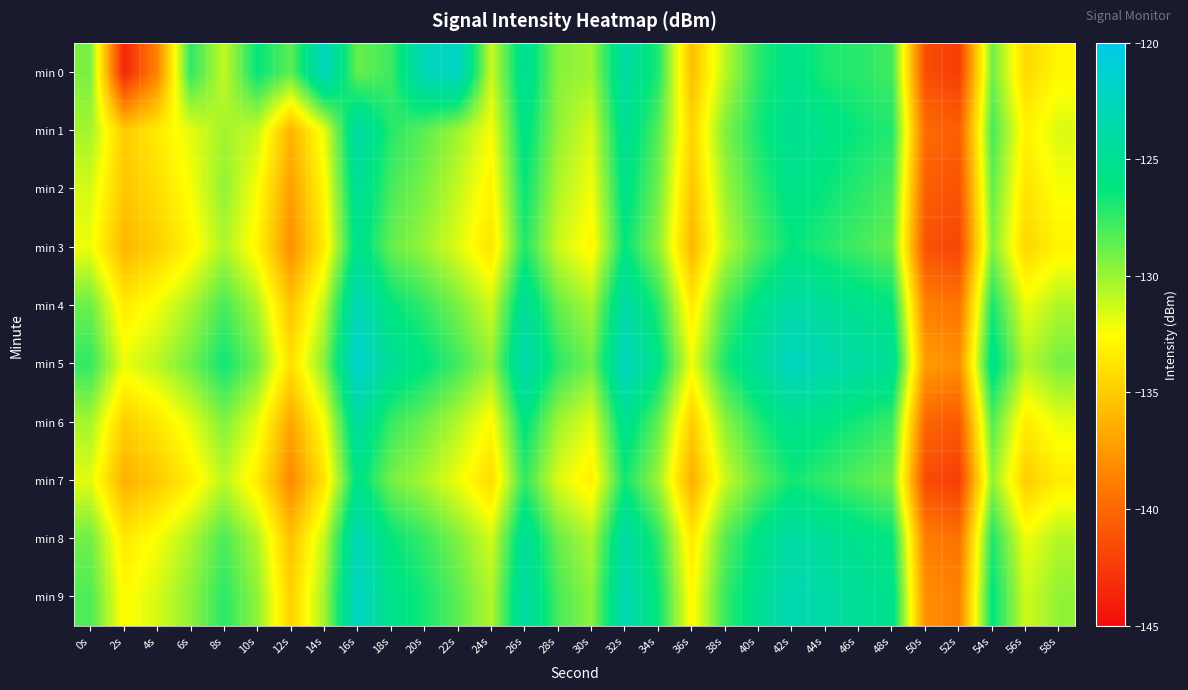

Which category has the lowest value across all series?

2s